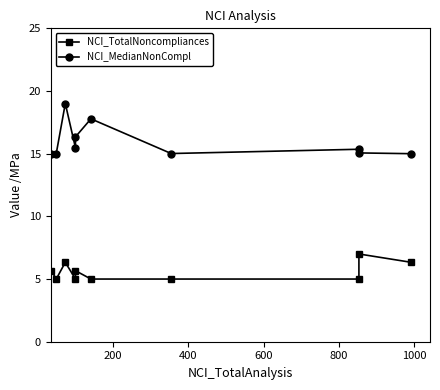

What is the difference between the maximum and minimum values in the NCI_TotalNoncompliances series?

2.0